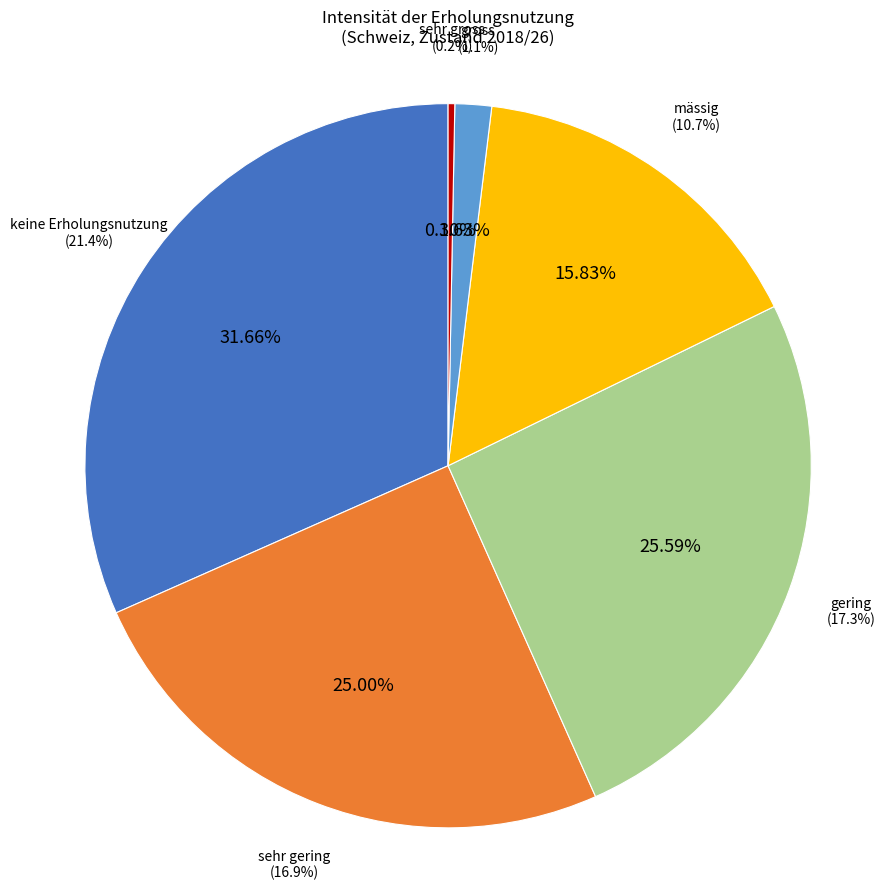

Which has a higher value, sehr gross or sehr gering?

sehr gering